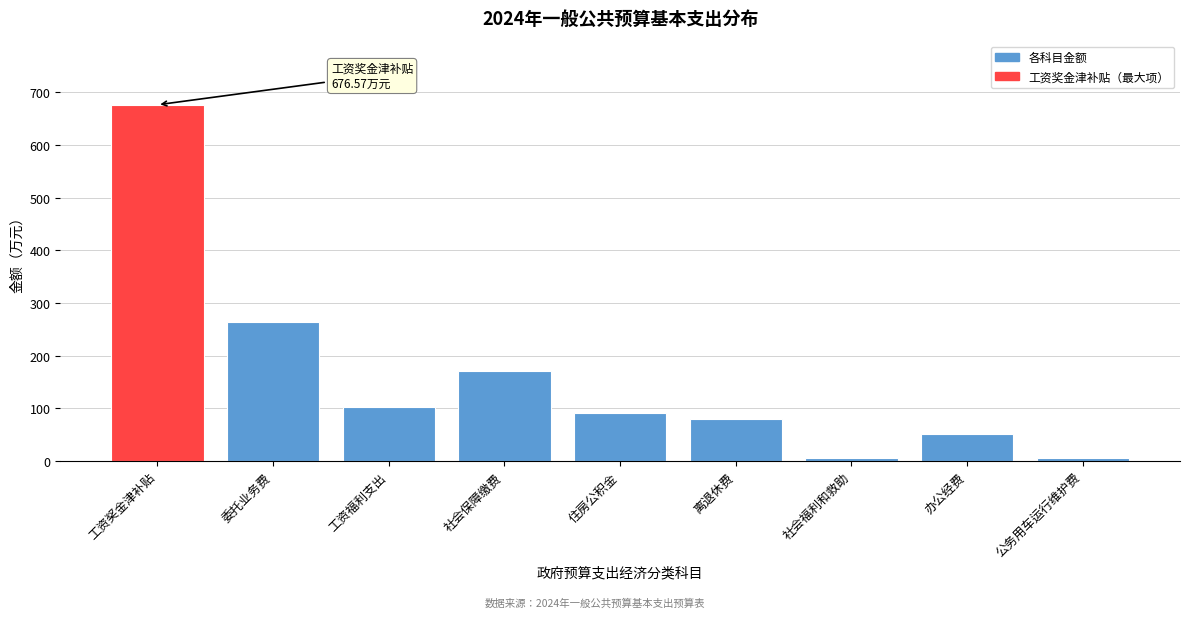

Which category has the highest value across all series?

工资奖金津补贴